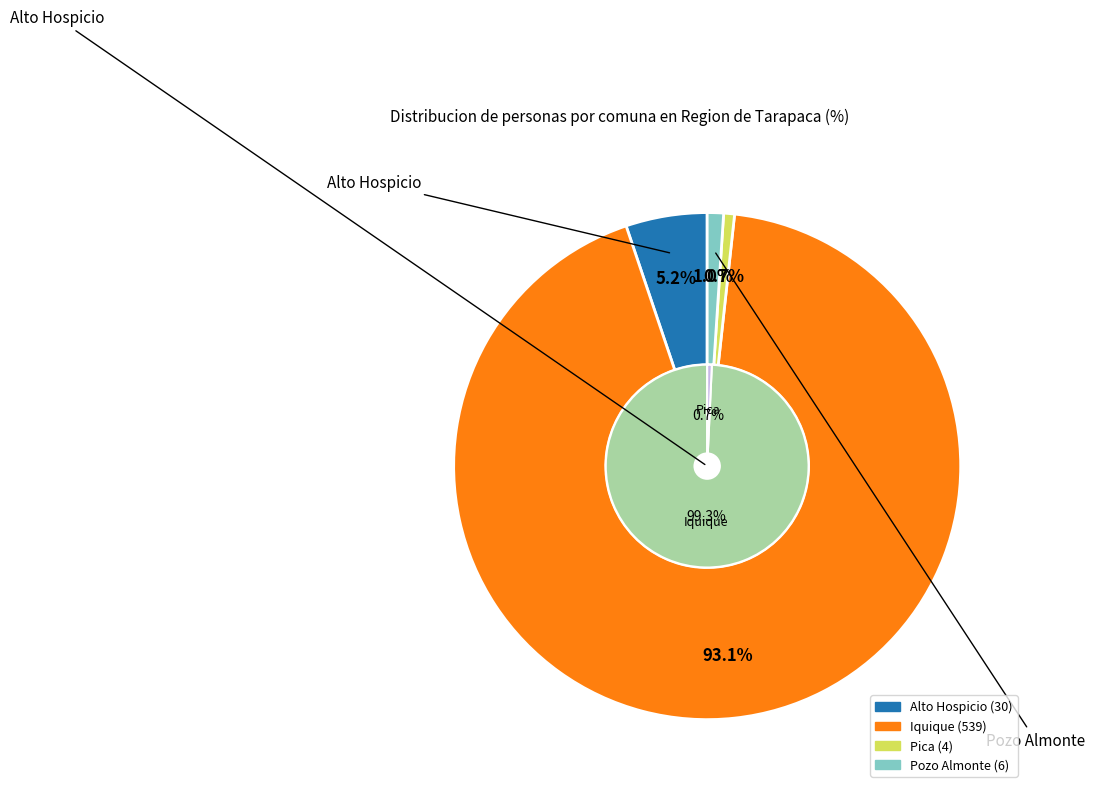

Rank the categories by value from highest to lowest.

Iquique, Alto Hospicio, Pozo Almonte, Pica